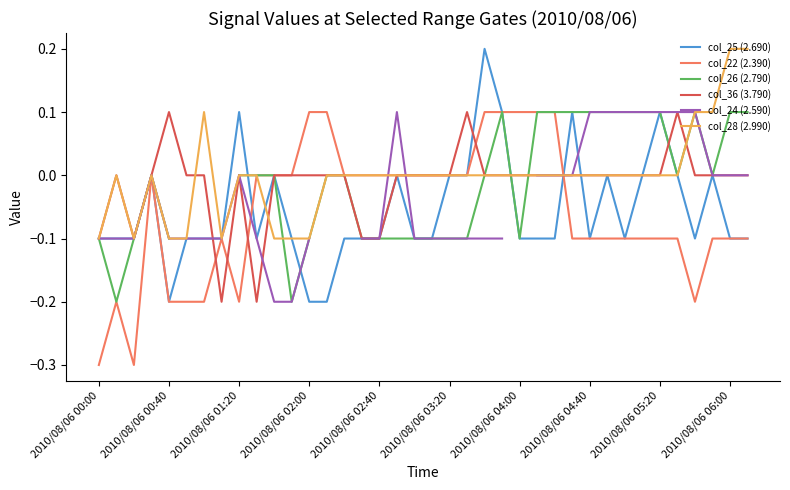

What value does the col_25 (2.690) series have at 34?

-0.1